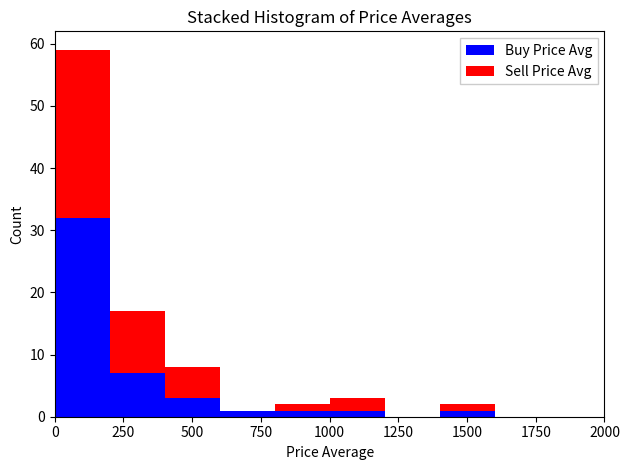

What is the total height of the stacked bar covering 1400 to 1600 on the x-axis? The values are not printed on the chart, so give them approximately, as read against the axis.

2